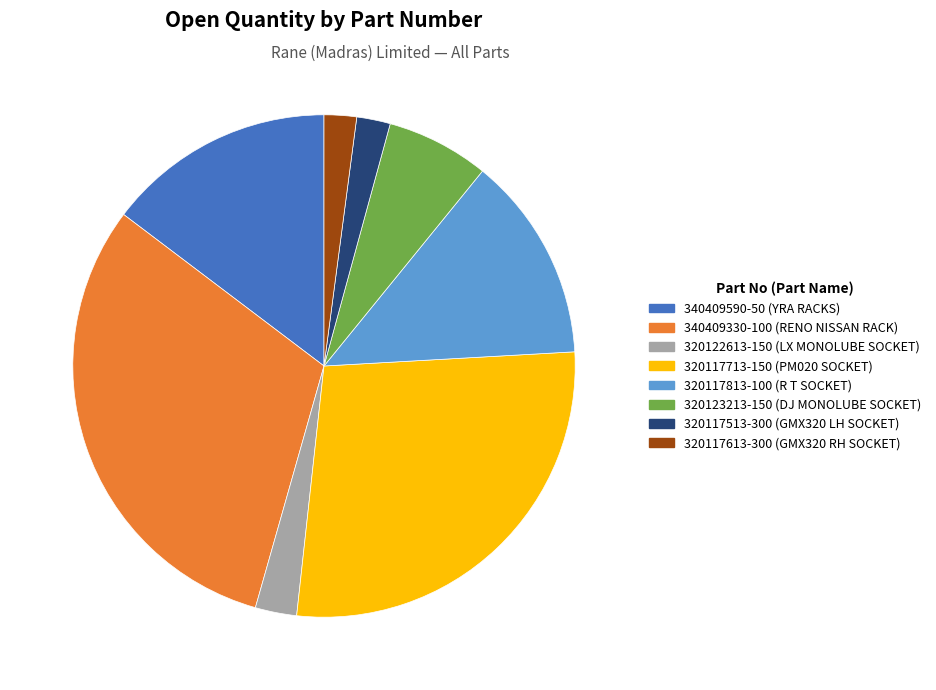

Which has a higher value, 320117713-150 (PM020 SOCKET) or 320117613-300 (GMX320 RH SOCKET)?

320117713-150 (PM020 SOCKET)